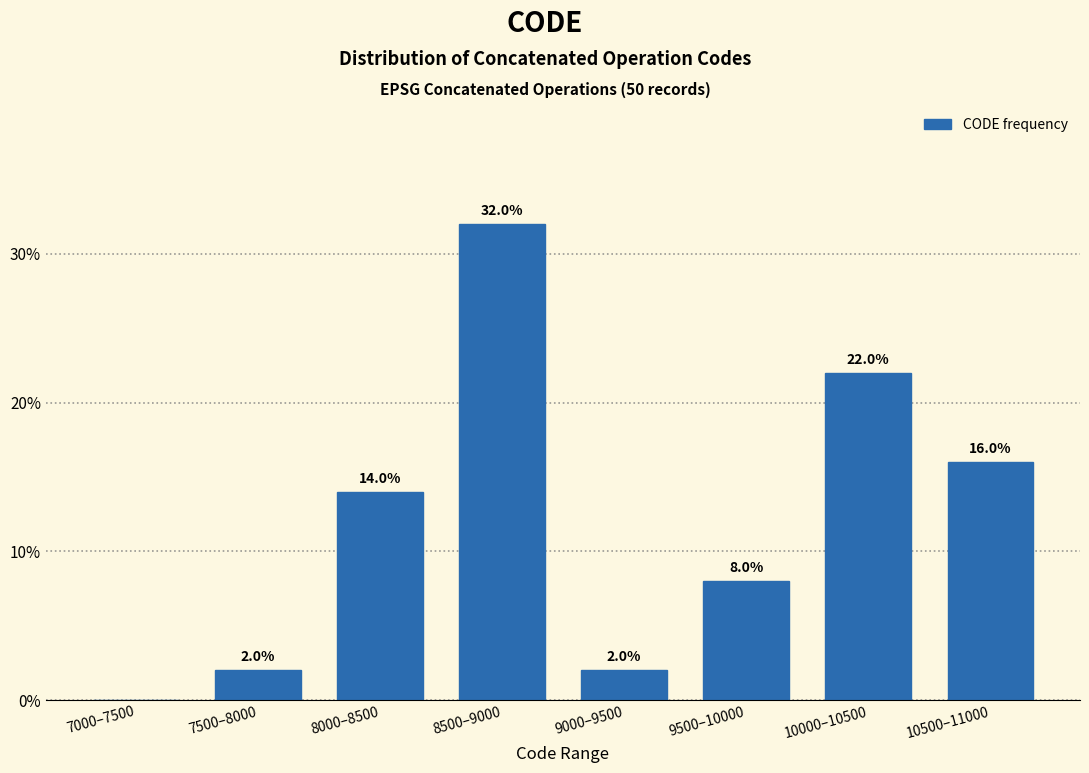

Reading left to right, transcribe all the data shown in this chart.

7000–7500=0.0	7500–8000=2.0	8000–8500=14.0	8500–9000=32.0	9000–9500=2.0	9500–10000=8.0	10000–10500=22.0	10500–11000=16.0